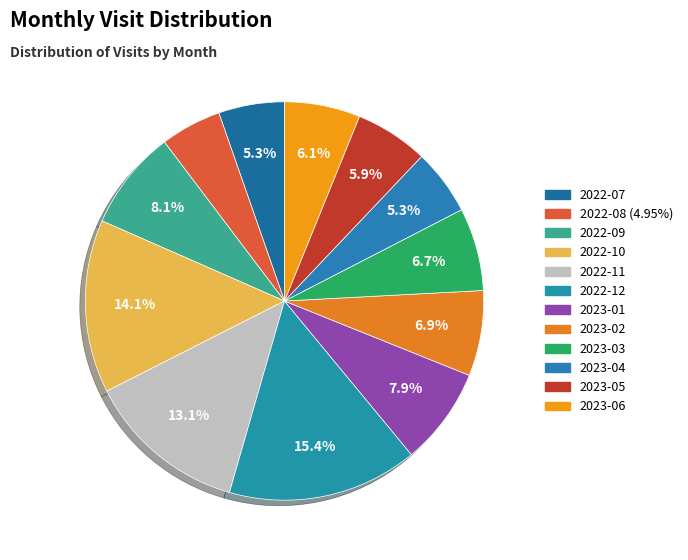

The 2022-10 slice represents 9% of the pie. True or false?

False